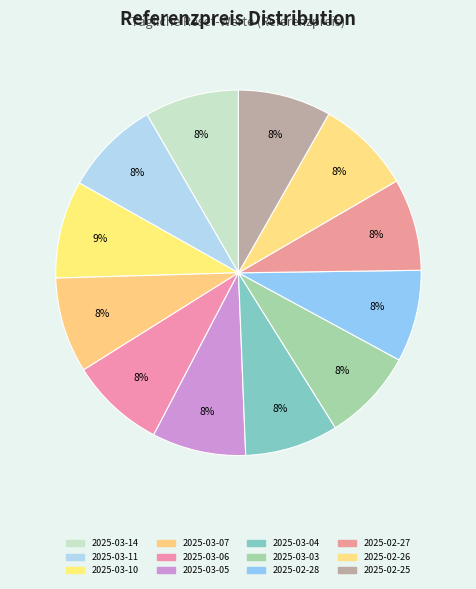

How many slices are in this pie chart?

12